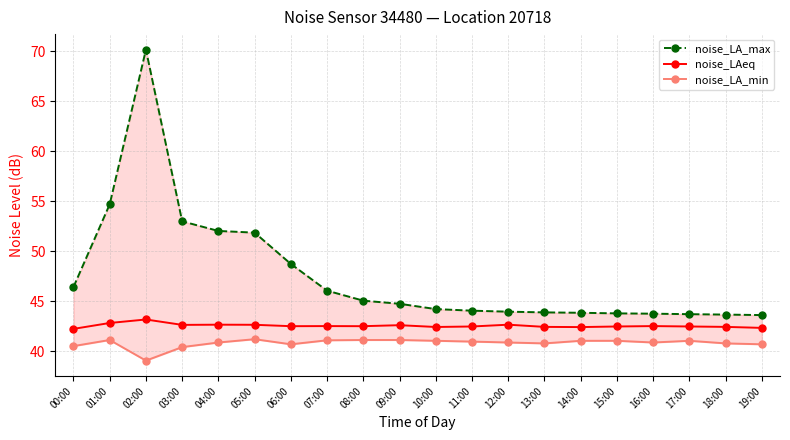

What is the difference between the maximum and minimum values in the noise_LA_max series?

26.5